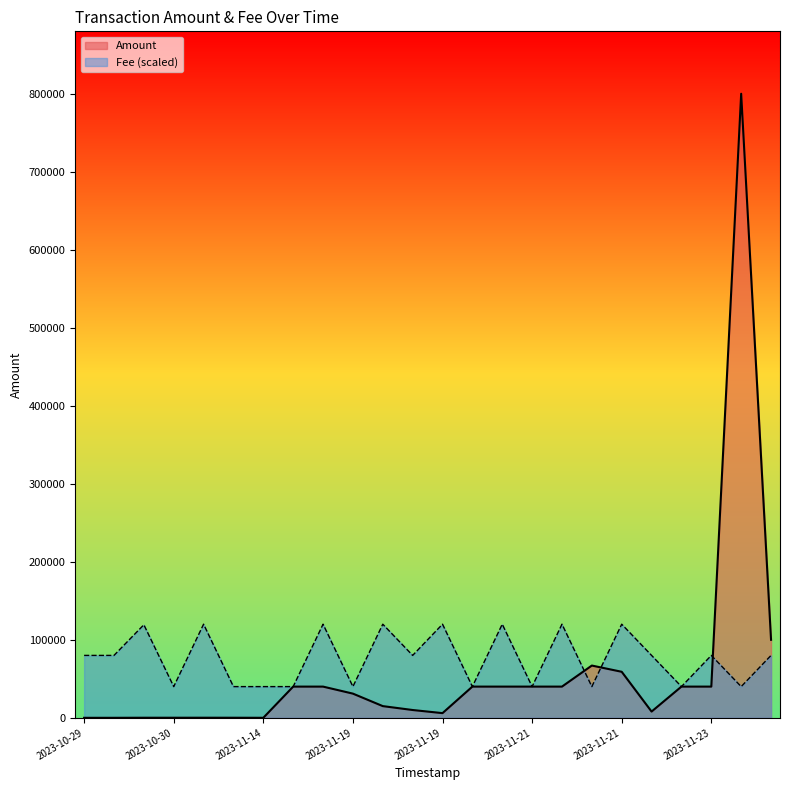

Which label corresponds to the largest value in the chart?

2023-11-30